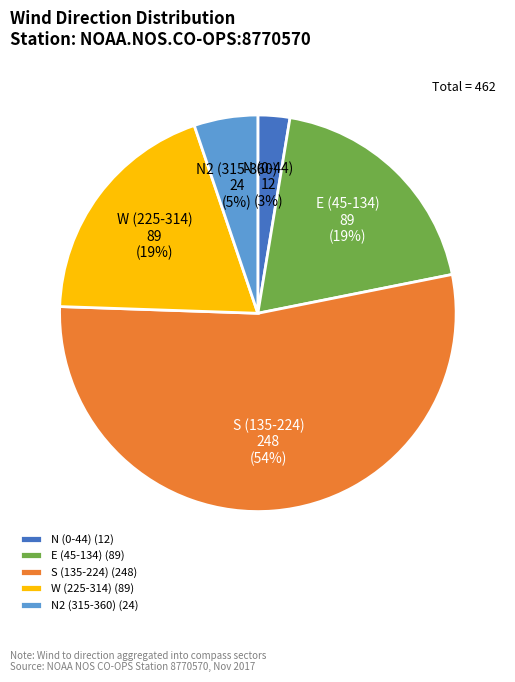

Between S (135-224) and W (225-314), which is larger?

S (135-224)